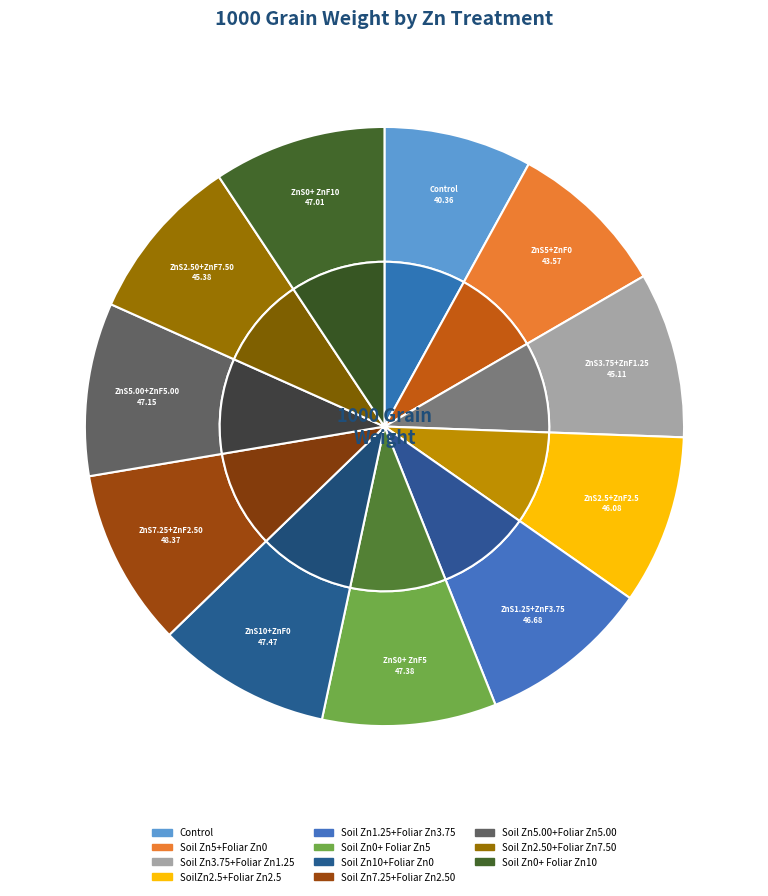

What is the largest slice in the pie chart?

Soil Zn7.25+Foliar Zn2.50